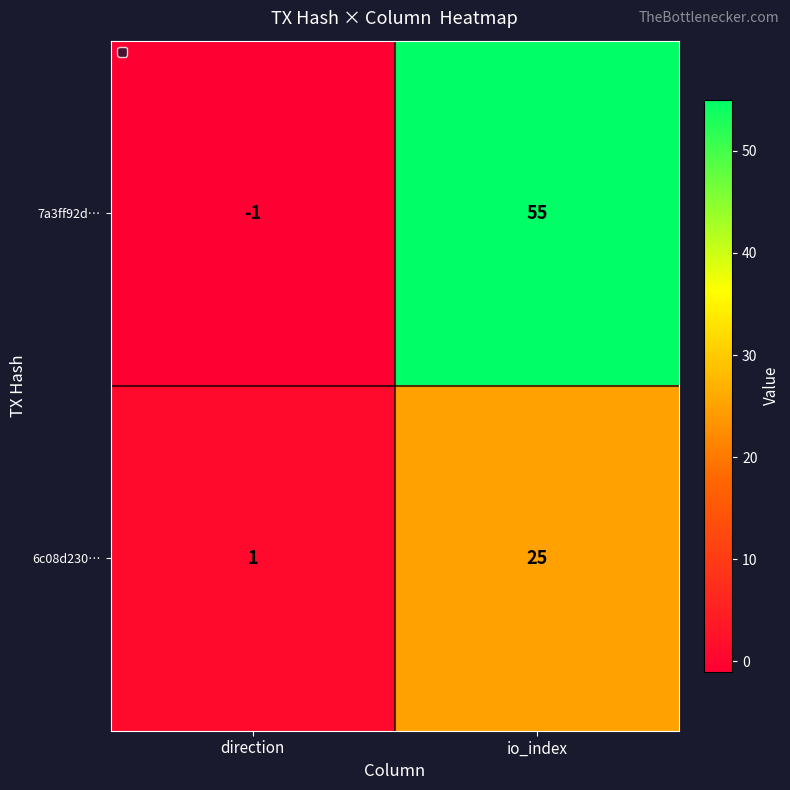

Reading left to right, list all the values displayed in this chart.

7a3ff92d…: -1	55
6c08d230…: 1	25